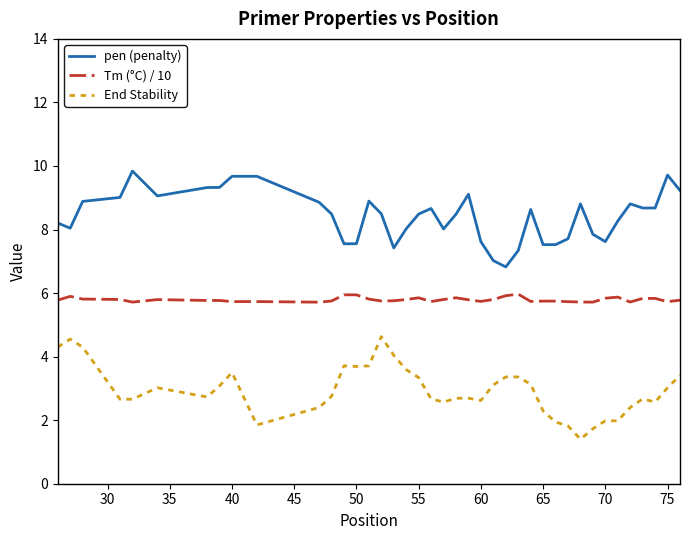

Does the chart display data point markers on the line(s)?

No